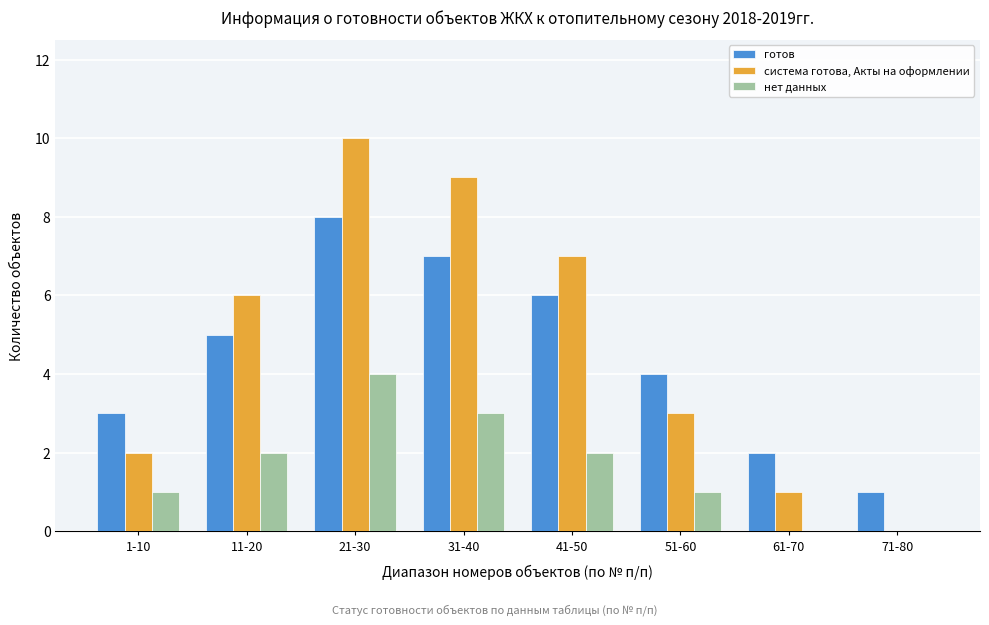

Reading left to right, extract all data points from this chart.

готов: 1-10=3	11-20=5	21-30=8	31-40=7	41-50=6	51-60=4	61-70=2	71-80=1
система готова, Акты на оформлении: 1-10=2	11-20=6	21-30=10	31-40=9	41-50=7	51-60=3	61-70=1	71-80=0
нет данных: 1-10=1	11-20=2	21-30=4	31-40=3	41-50=2	51-60=1	61-70=0	71-80=0